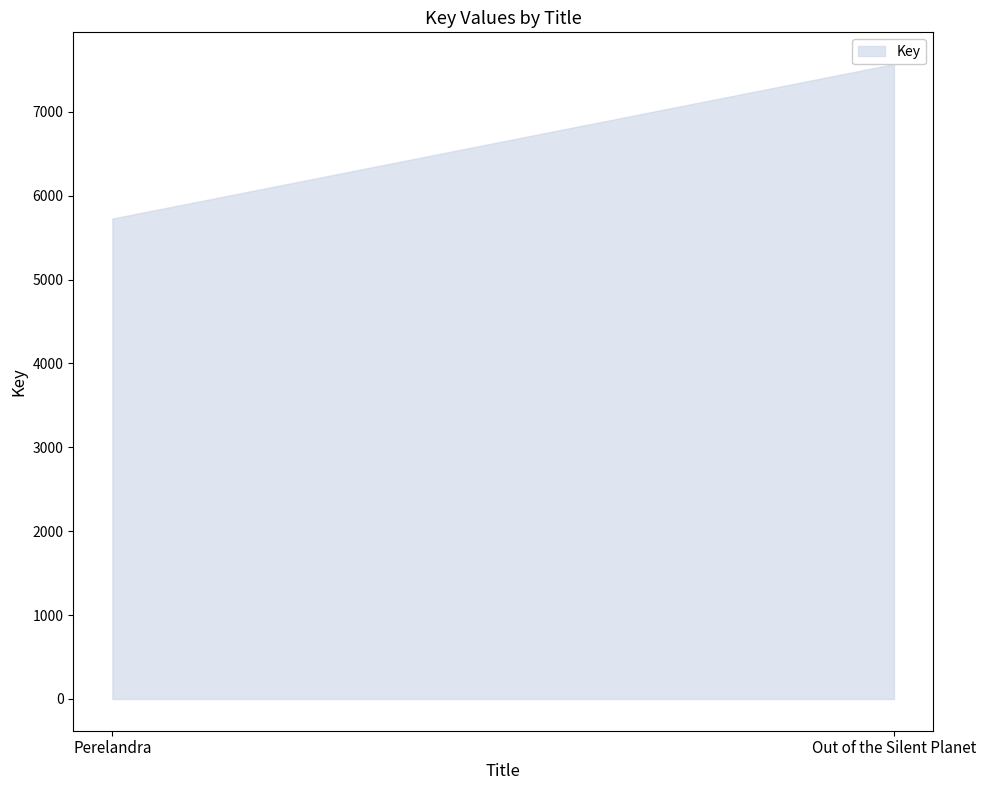

Which has a higher value, Perelandra or Out of the Silent Planet?

Out of the Silent Planet